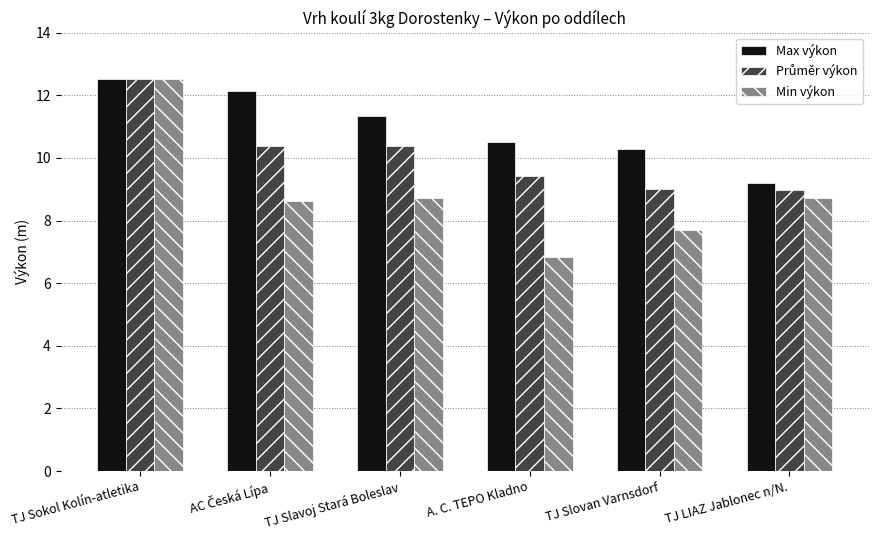

Read the Min výkon value at TJ Slovan Varnsdorf.

7.7